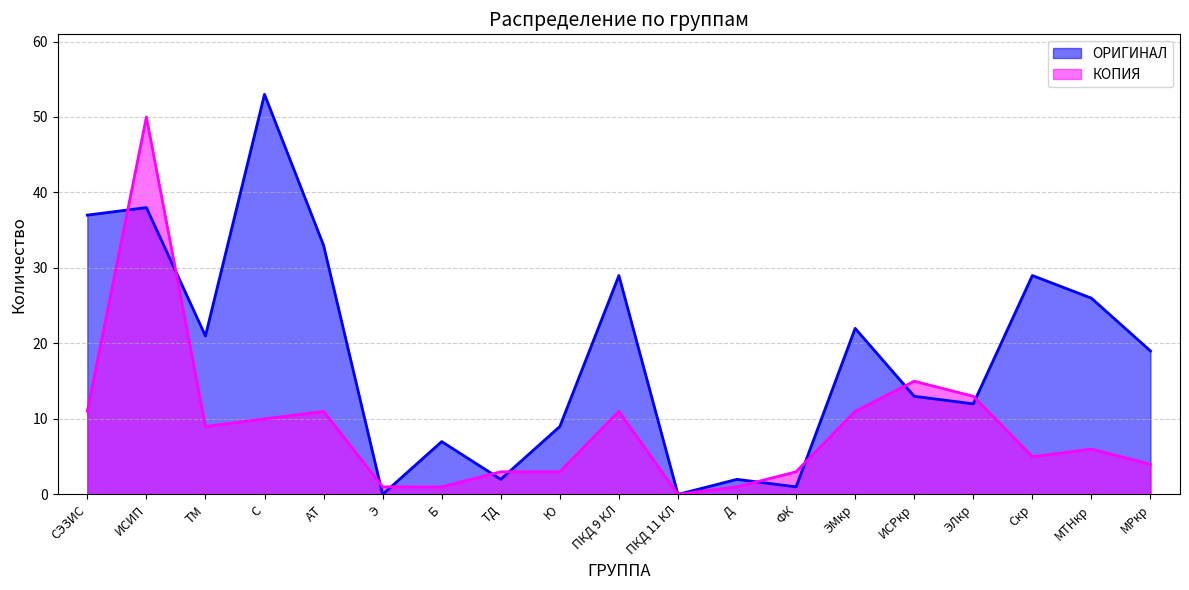

What is the difference between the maximum and second lowest values in the КОПИЯ series?

49